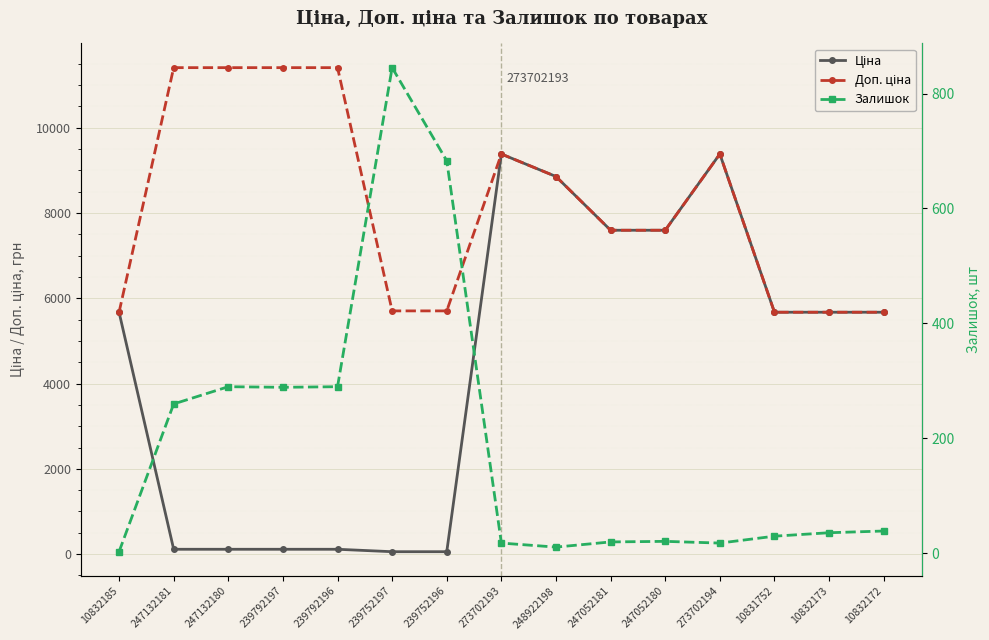

What is the label of the 14th point from the right?

247132181